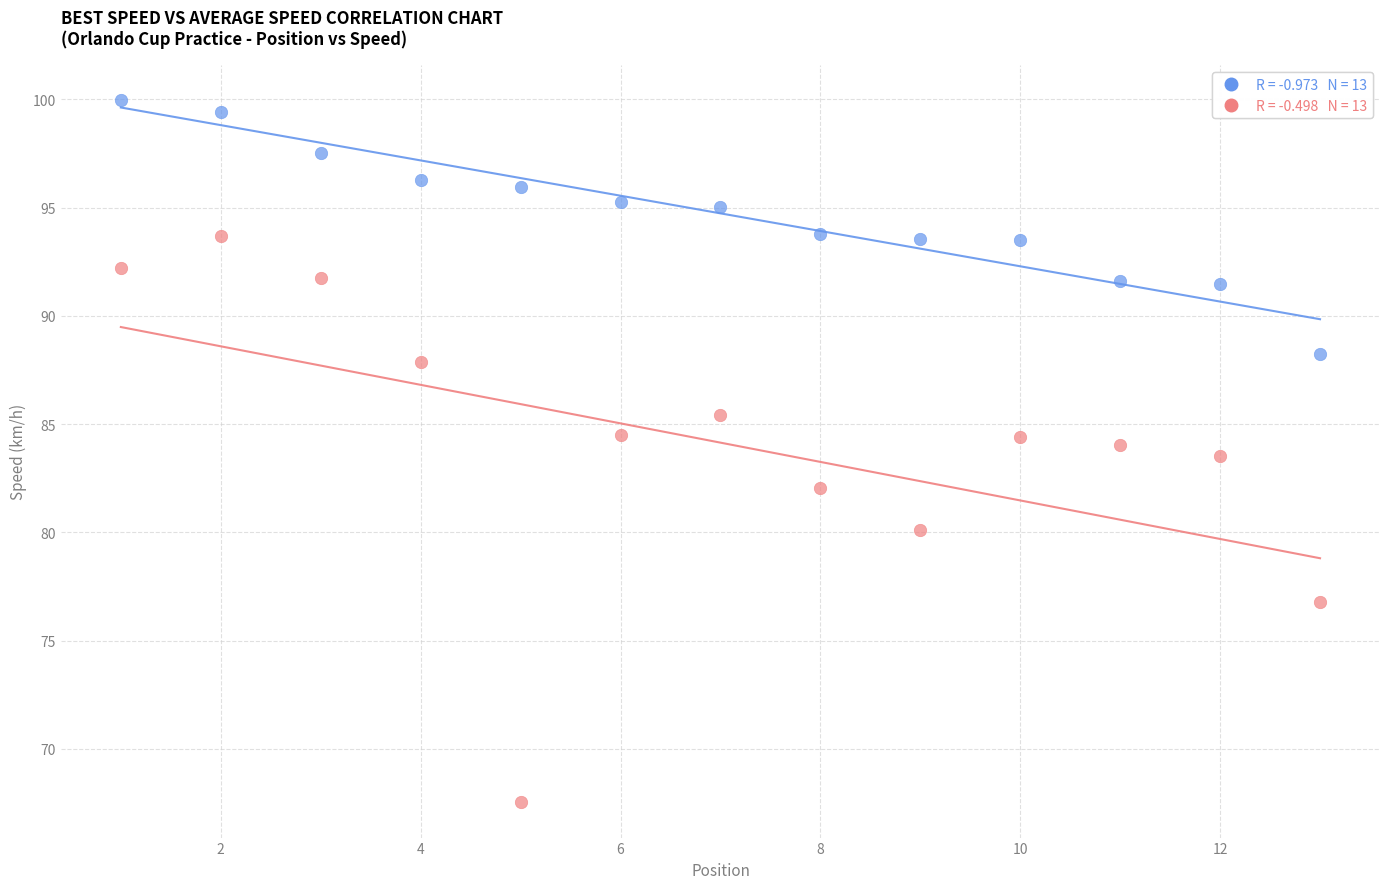

Across all series, what Y value is closest to 83?

83.5